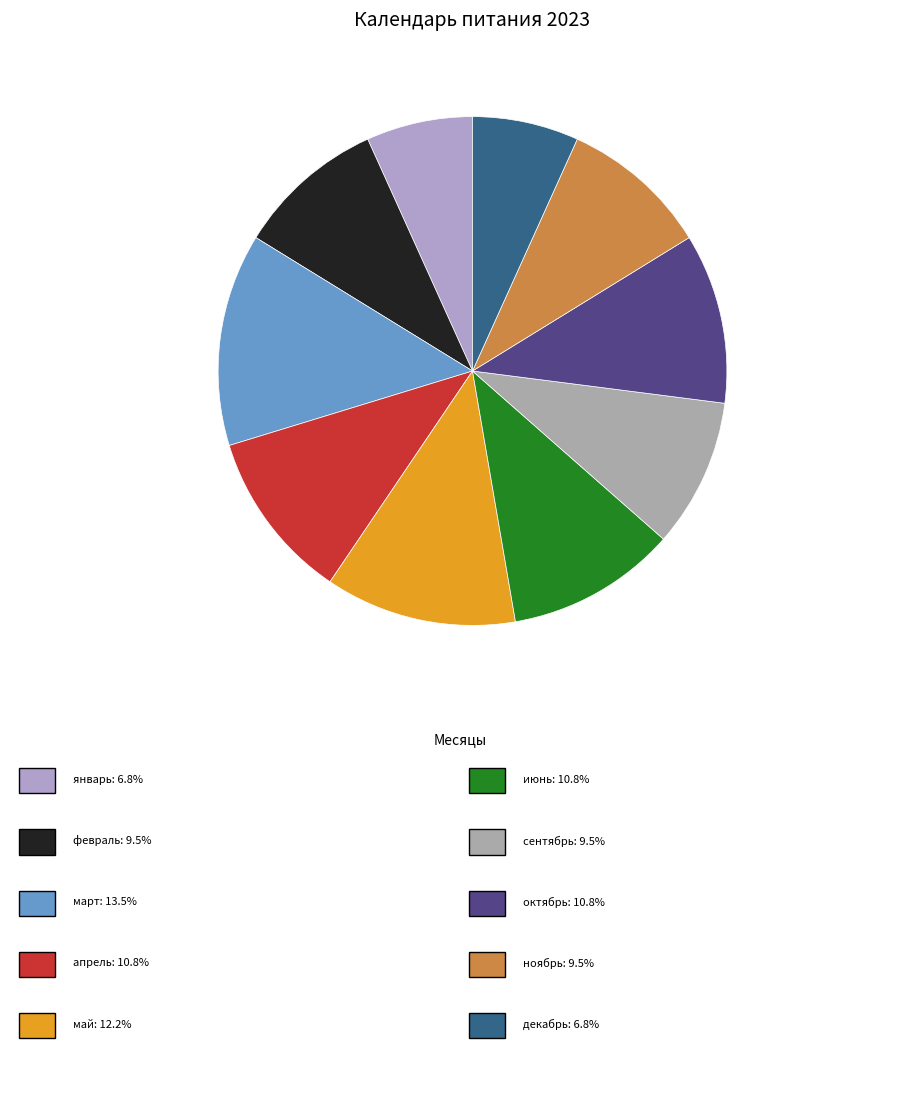

How many segments does this pie chart have?

10